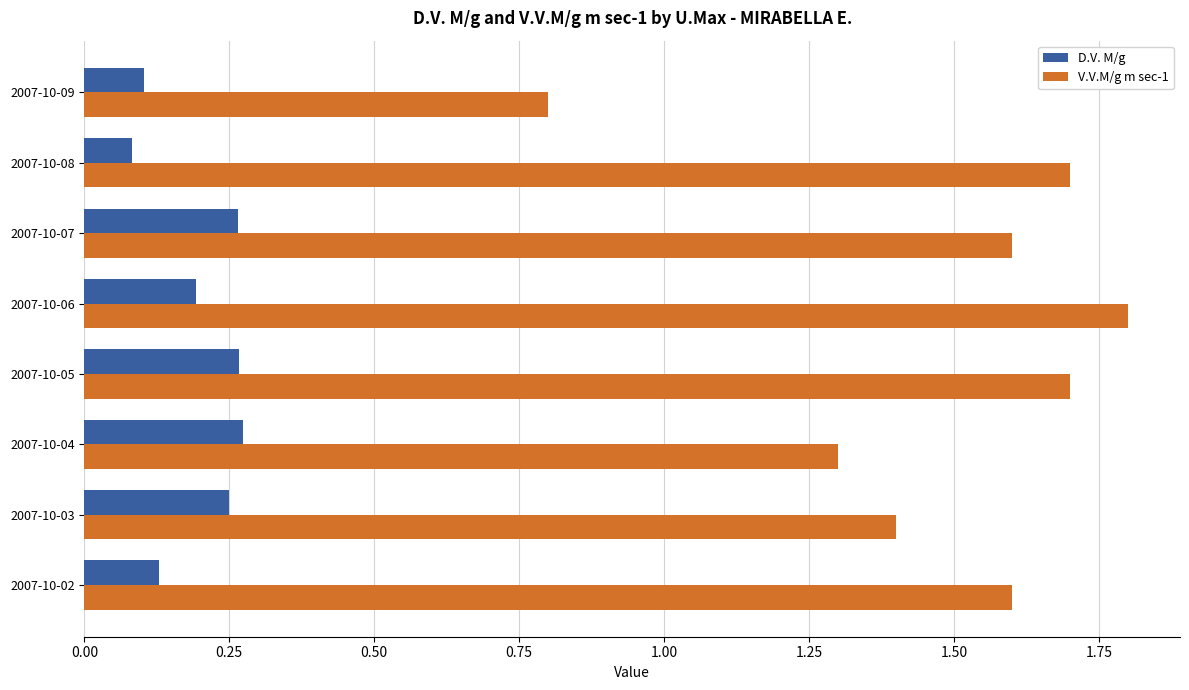

Which series has the largest total across all categories?

V.V.M/g m sec-1